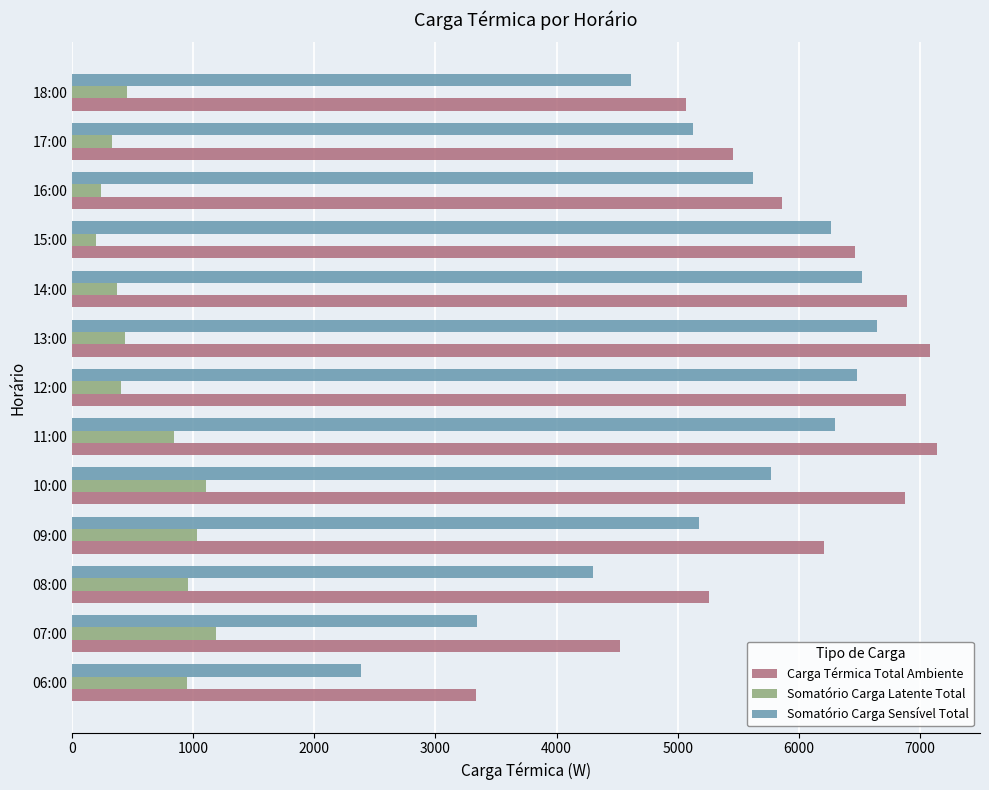

How many series are shown in this chart?

3